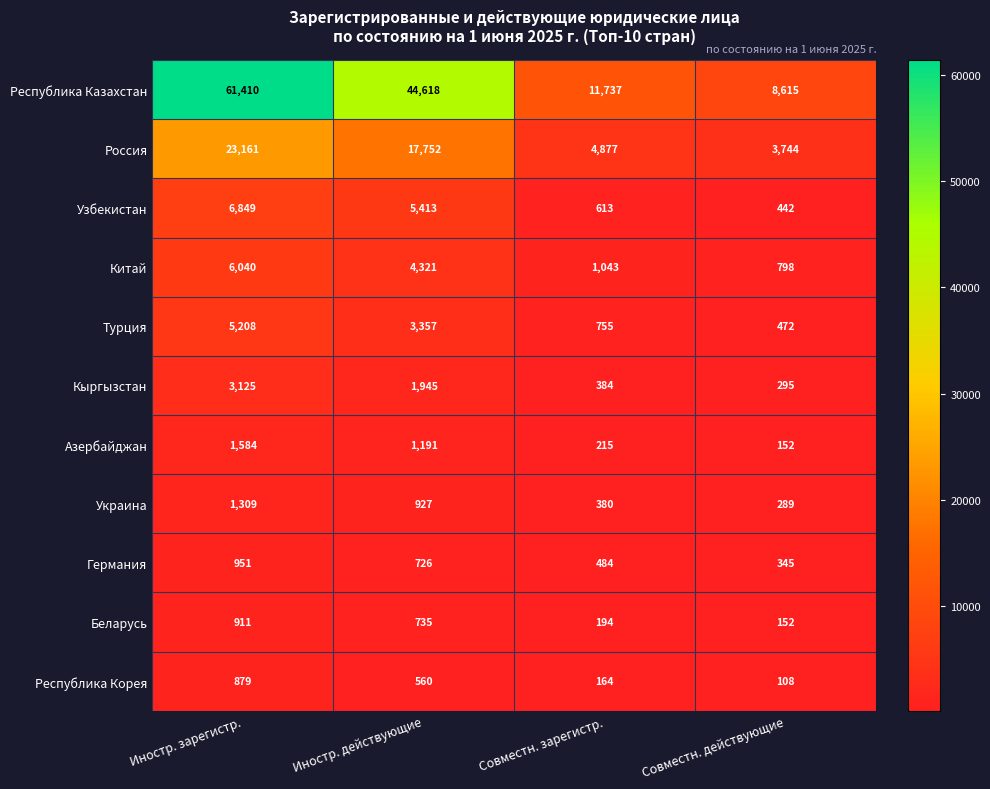

What is the spread (max minus min) of values at Совместн. действующие?

8507